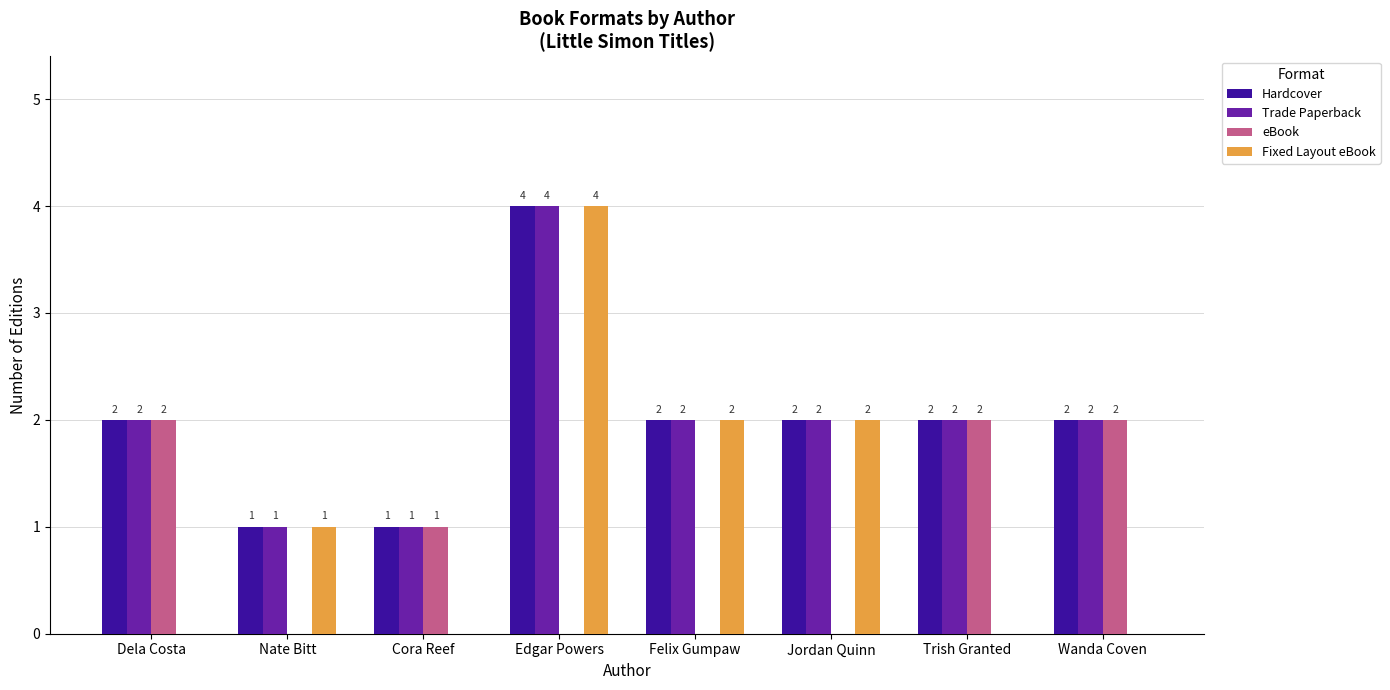

Reading left to right, what are all the values shown in this chart?

Hardcover: Dela Costa=2	Nate Bitt=1	Cora Reef=1	Edgar Powers=4	Felix Gumpaw=2	Jordan Quinn=2	Trish Granted=2	Wanda Coven=2
Trade Paperback: Dela Costa=2	Nate Bitt=1	Cora Reef=1	Edgar Powers=4	Felix Gumpaw=2	Jordan Quinn=2	Trish Granted=2	Wanda Coven=2
eBook: Dela Costa=2	Nate Bitt=0	Cora Reef=1	Edgar Powers=0	Felix Gumpaw=0	Jordan Quinn=0	Trish Granted=2	Wanda Coven=2
Fixed Layout eBook: Dela Costa=0	Nate Bitt=1	Cora Reef=0	Edgar Powers=4	Felix Gumpaw=2	Jordan Quinn=2	Trish Granted=0	Wanda Coven=0